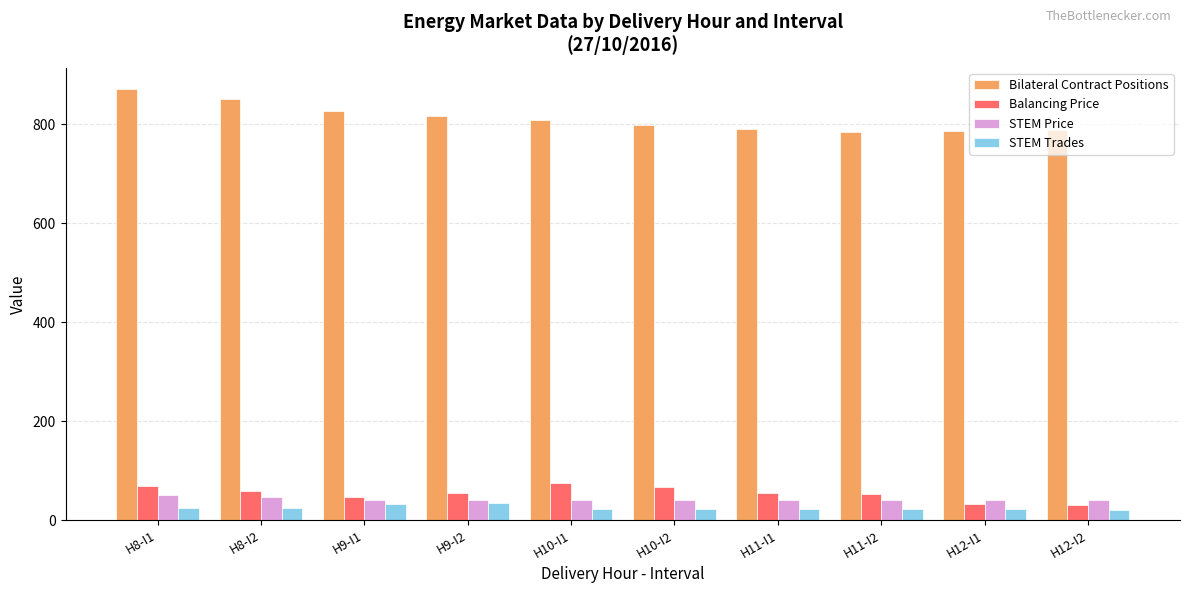

What is the label of the 5th bar from the right?

H10-I2